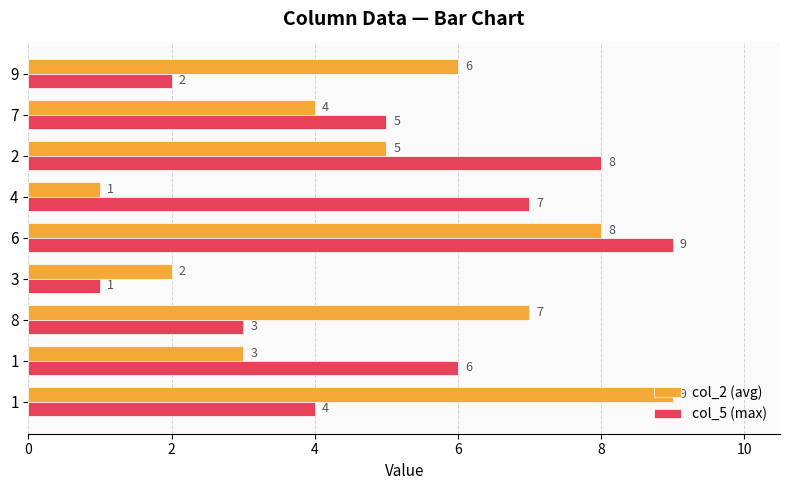

How many data points does each series have?

9